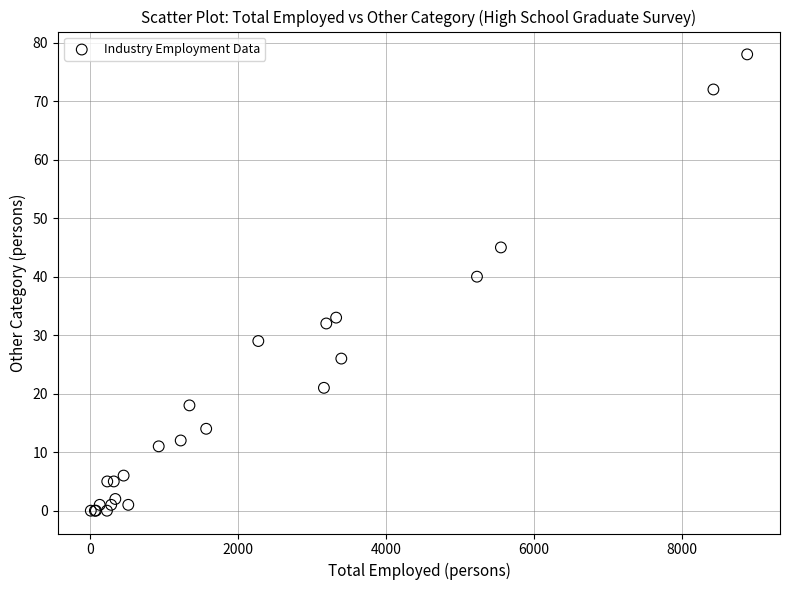

What Y value in the scatter plot is closest to 39?

40